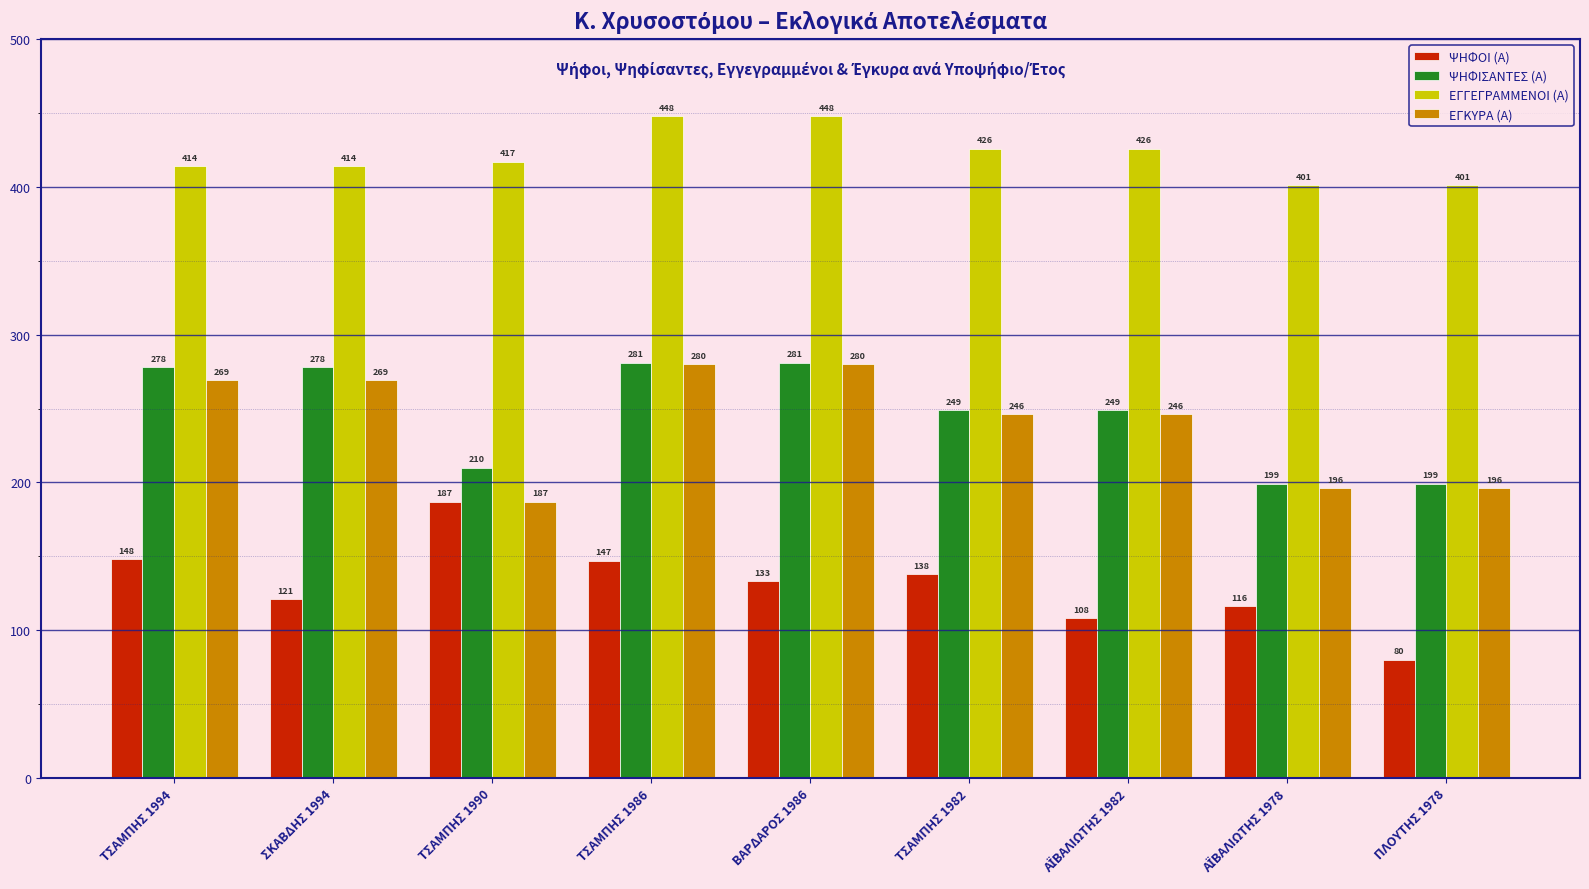

How many series are shown in this chart?

4